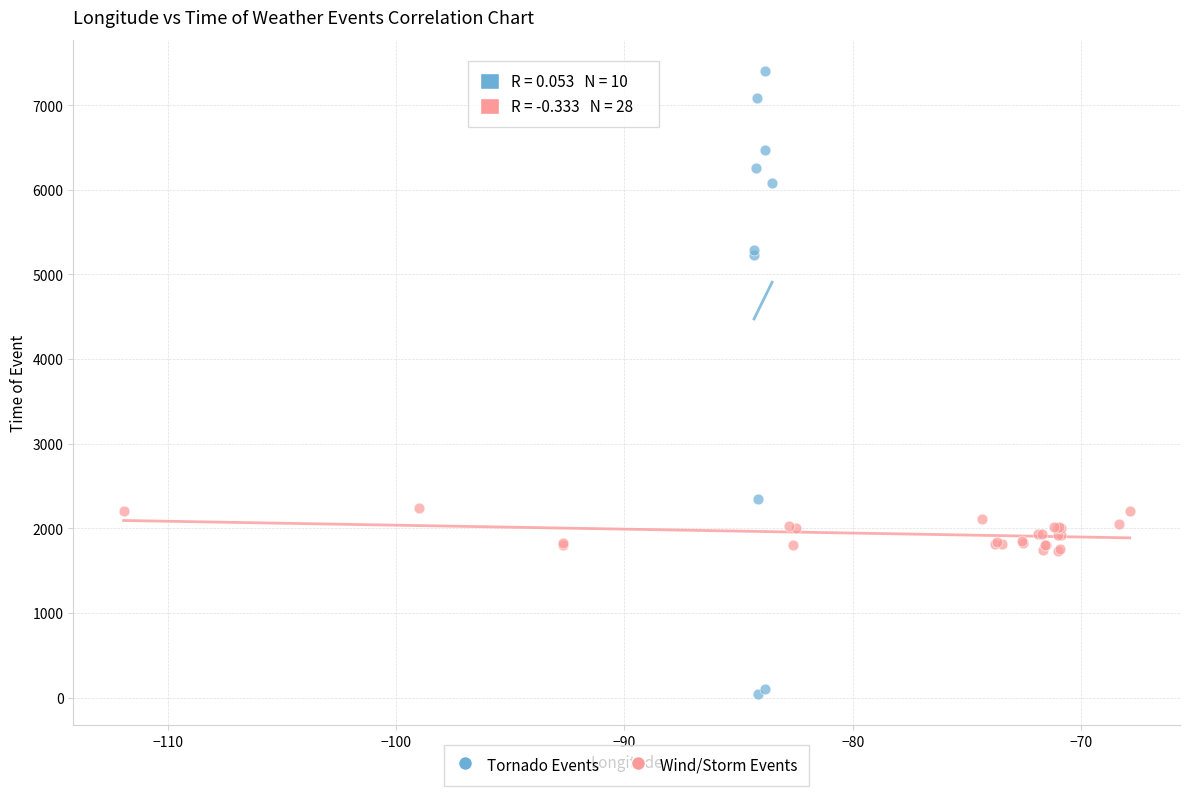

Which series has the widest spread of Y values?

Tornado Events